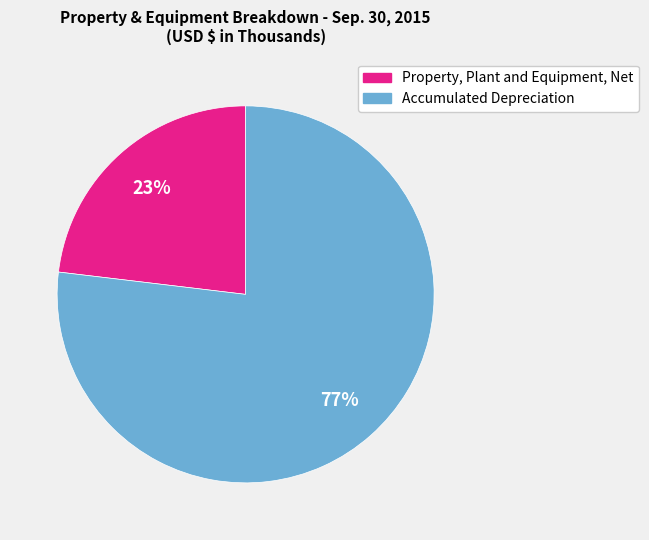

True or false: Property, Plant and Equipment, Net accounts for 38% of the total.

False